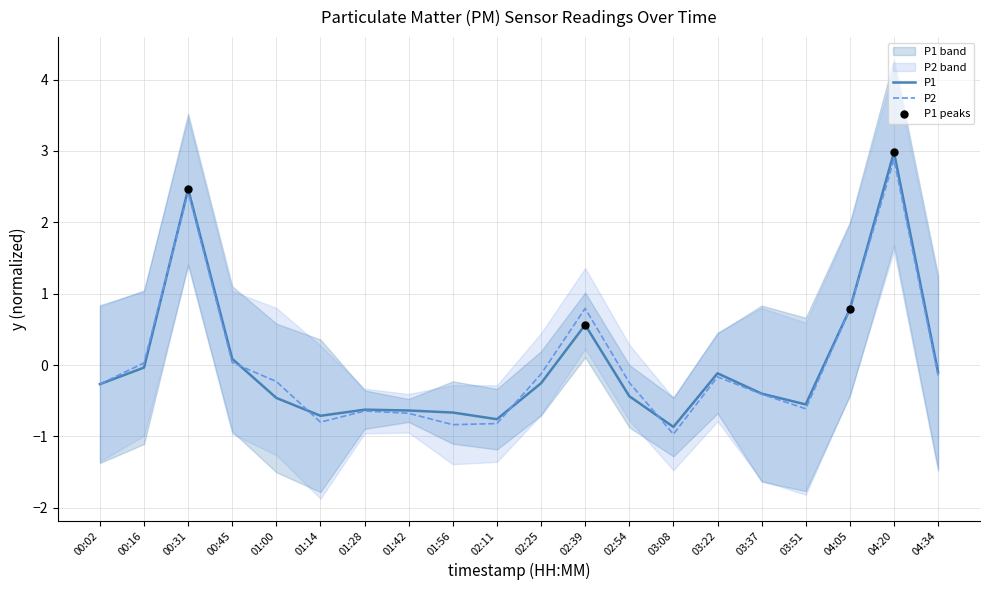

At which category is the sum across all series the highest?

04:20